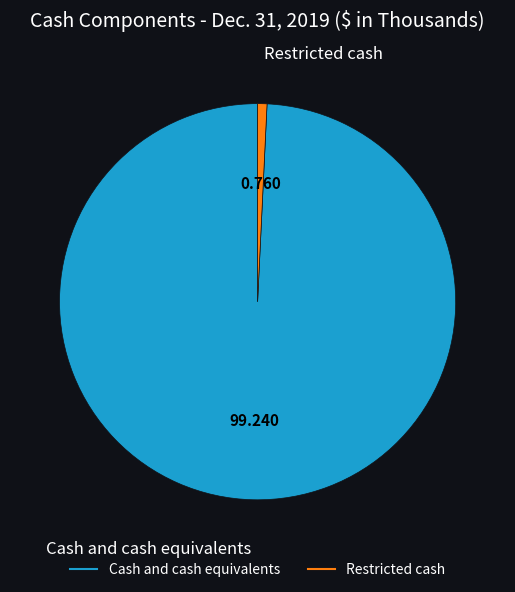

Is there any slice that represents more than half of the pie?

Yes